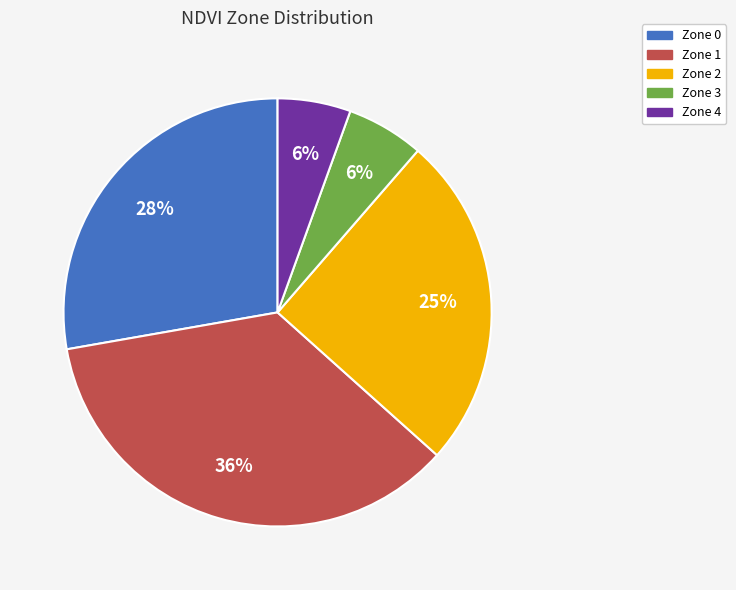

Is Zone 4 the majority of the pie?

No